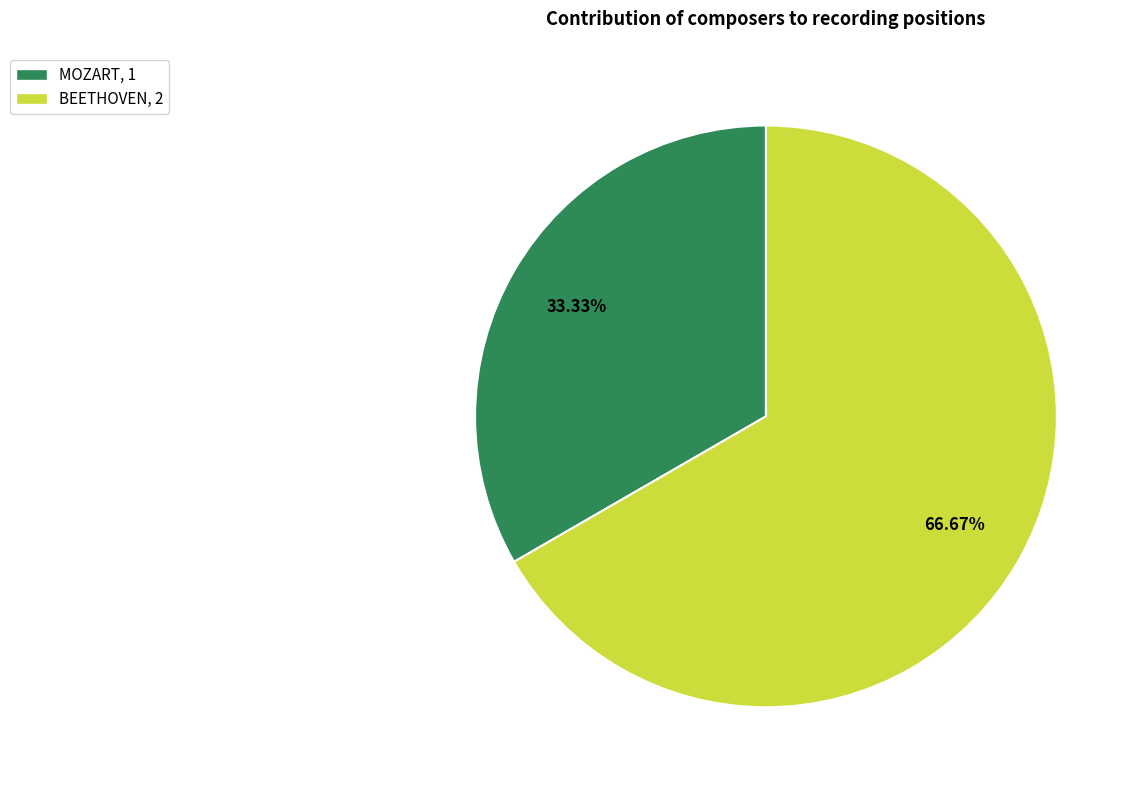

What percentage do BEETHOVEN and MOZART together represent?

100.0%